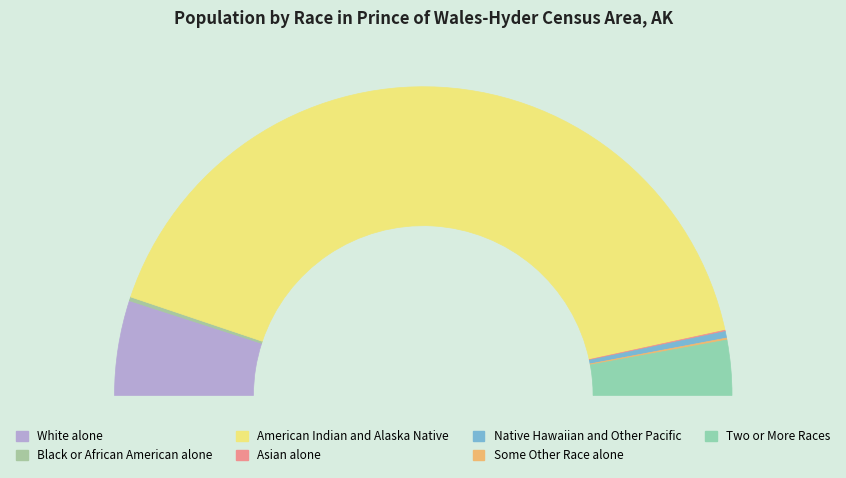

Does White alone account for over 50% of the chart?

No